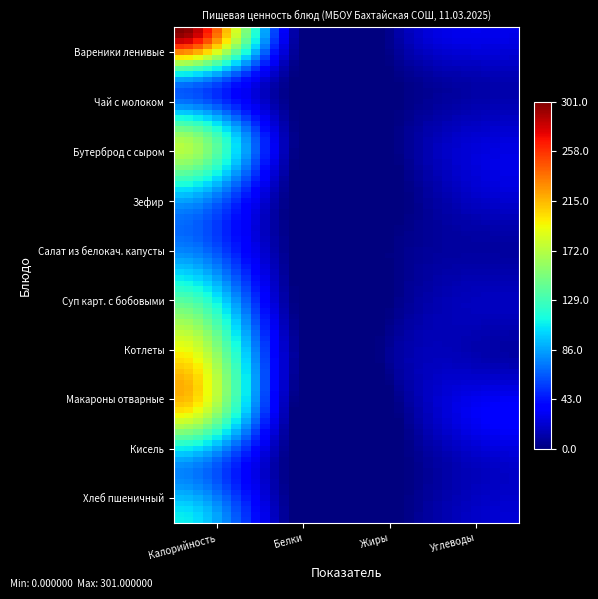

Which category has the highest value across all series?

Калорийность